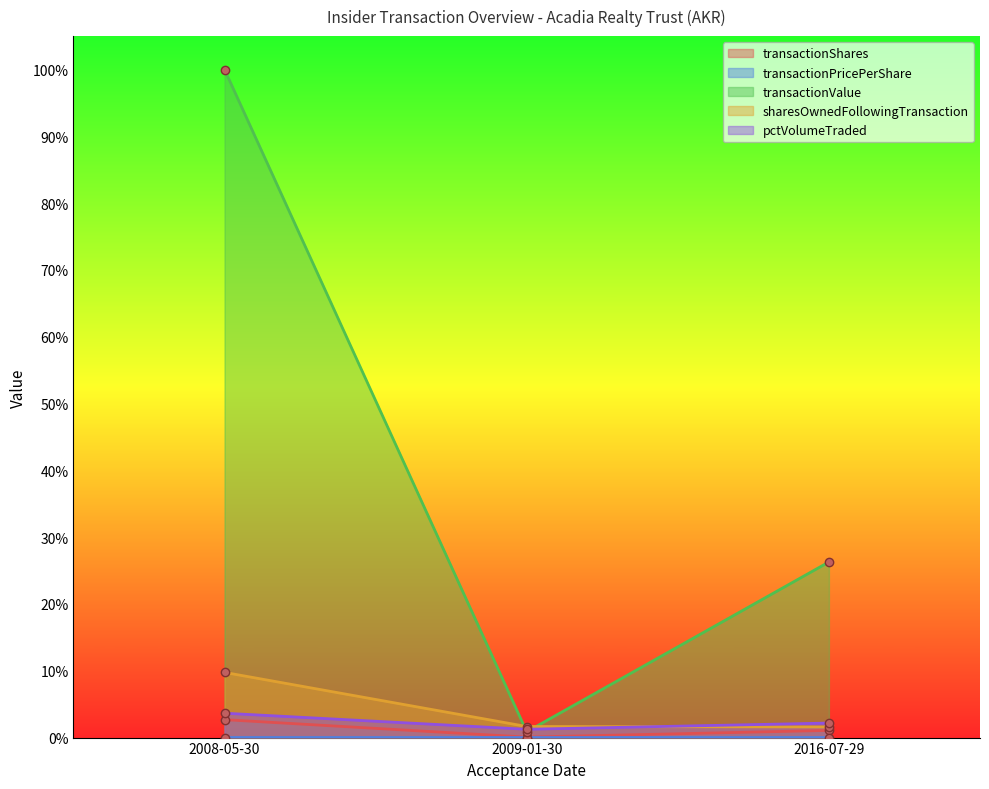

True or false: transactionShares has a value of 0.0 at 2008-05-30.

False